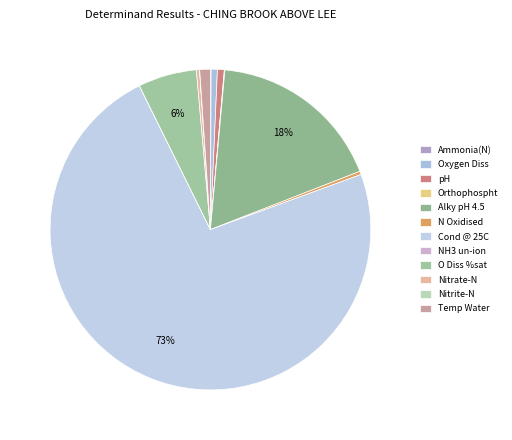

Which slice represents more than half of the pie?

Cond @ 25C